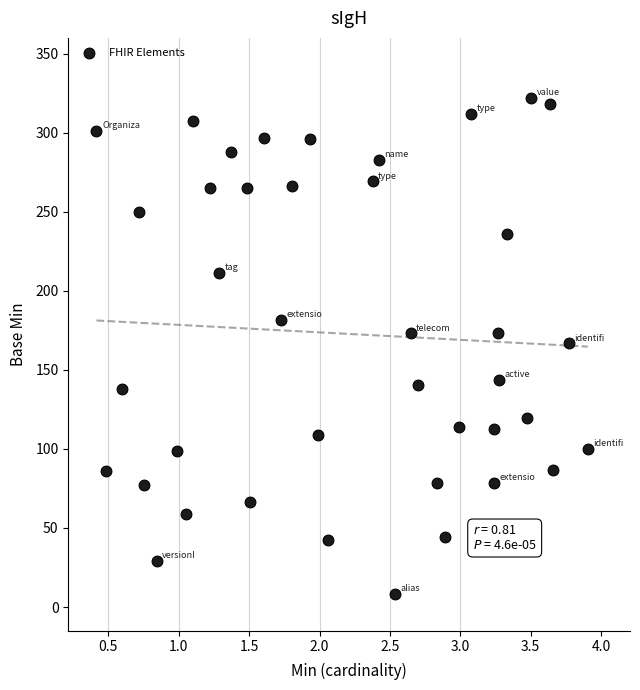

What is the range of X values (max minus min)?

3.5